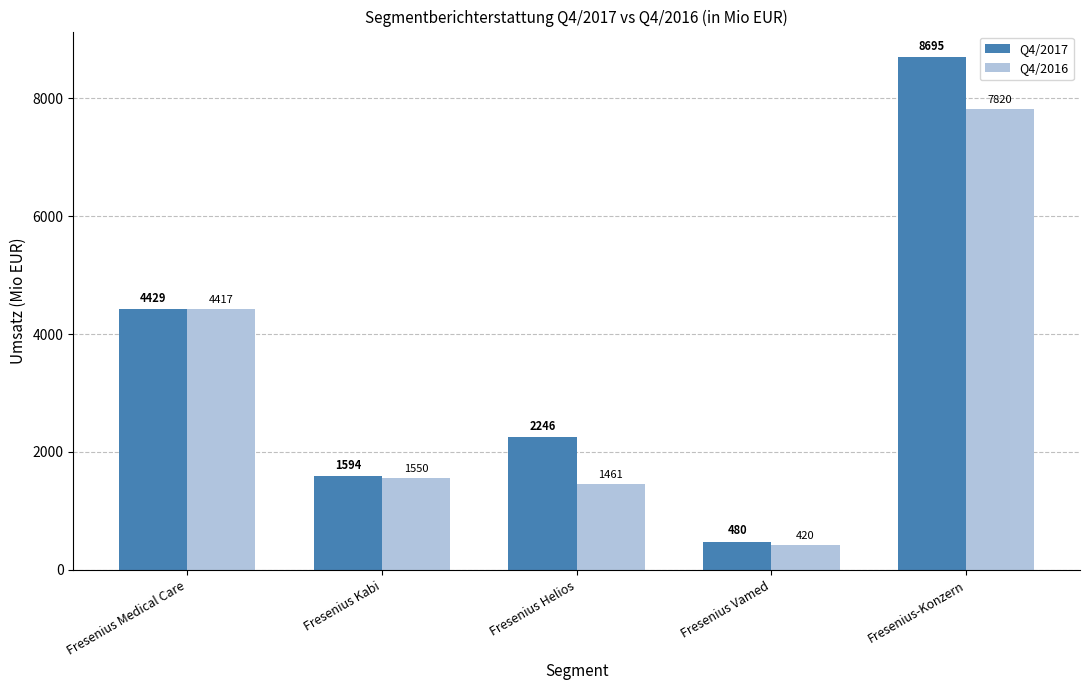

At how many categories does at least one series exceed 8269?

1